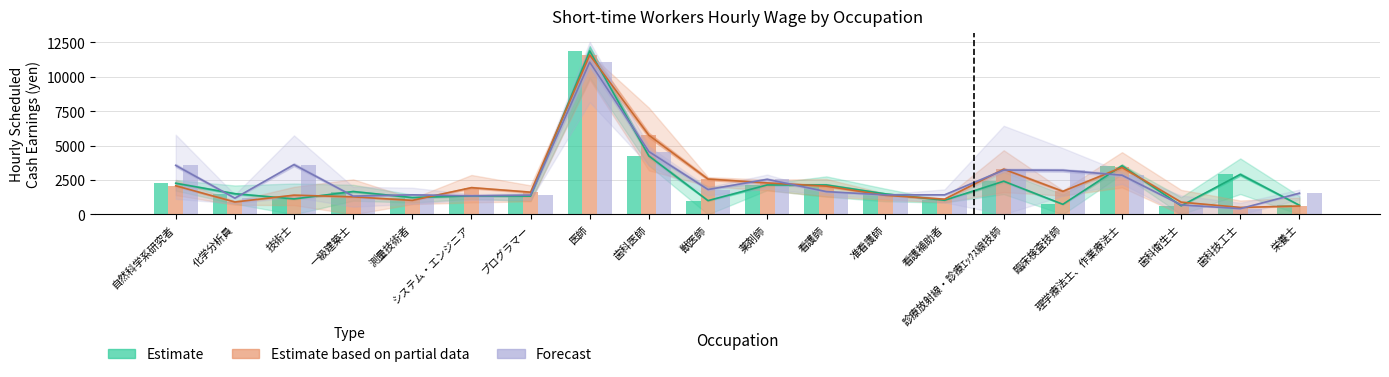

Does the chart contain any negative values?

No